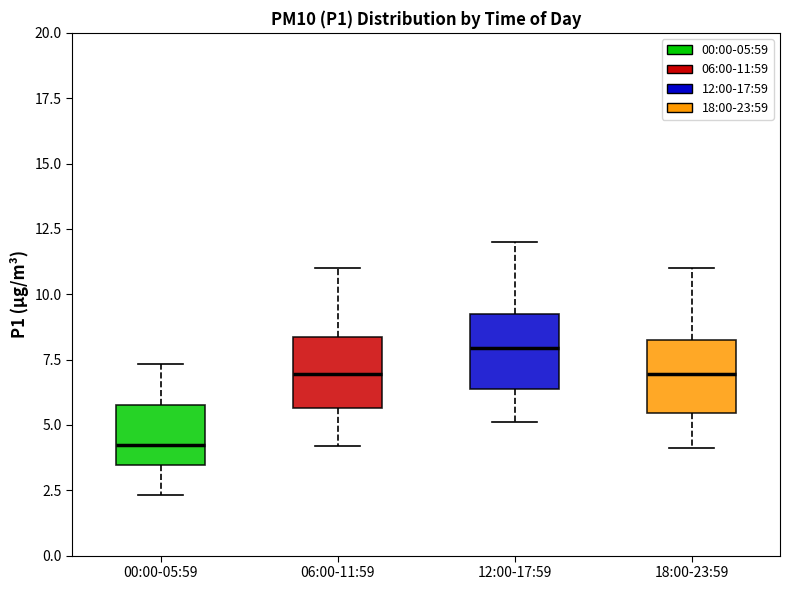

Reading left to right, read every box against the y-axis: the position of its median line, the range the box covers, and the ends of its whiskers. The values are not printed on the chart, so give them approximately, as read against the axis.

00:00-05:59: median 4.0, box 3.5 to 6.0, whiskers 2.5 to 7.5
06:00-11:59: median 7.0, box 5.5 to 8.5, whiskers 4.0 to 11.0
12:00-17:59: median 8.0, box 6.5 to 9.5, whiskers 5.0 to 12.0
18:00-23:59: median 7.0, box 5.5 to 8.5, whiskers 4.0 to 11.0